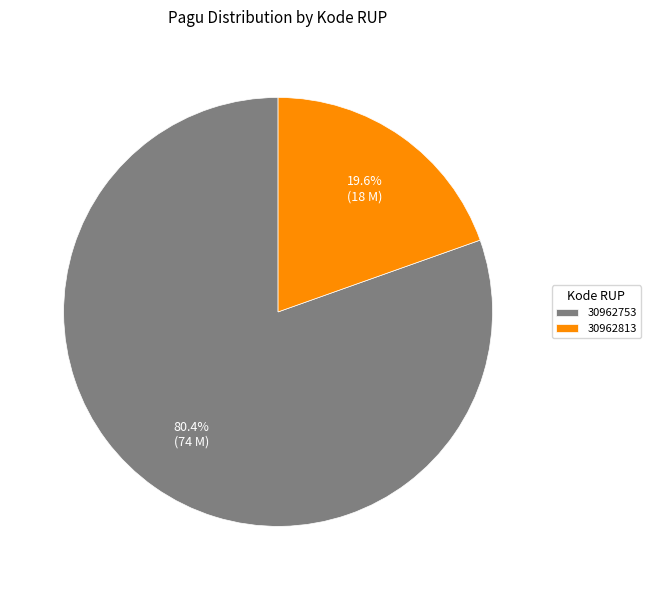

What is the largest slice in the pie chart?

30962753